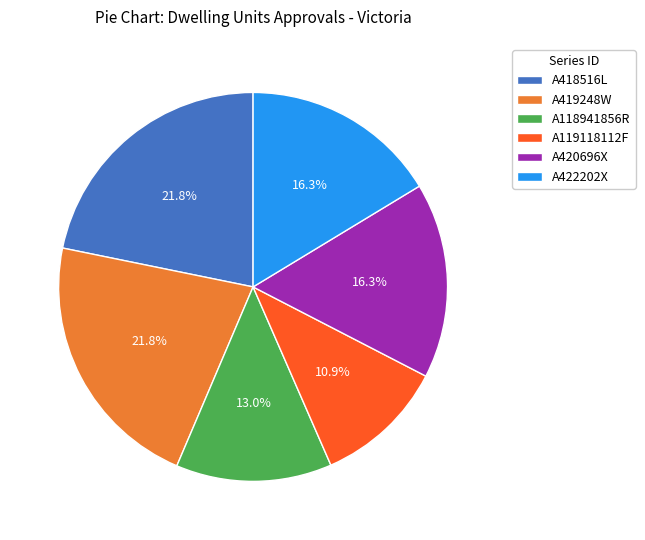

How many slices are in this pie chart?

6